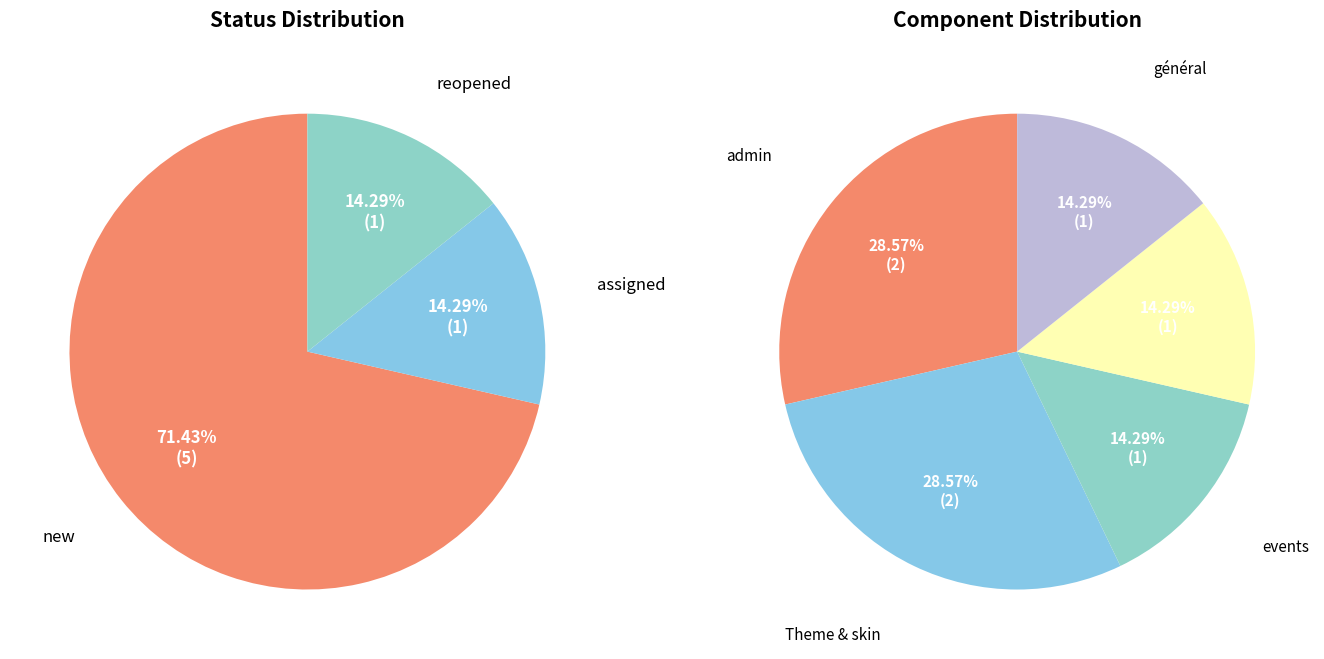

Is it true that new is 27% of the pie?

False